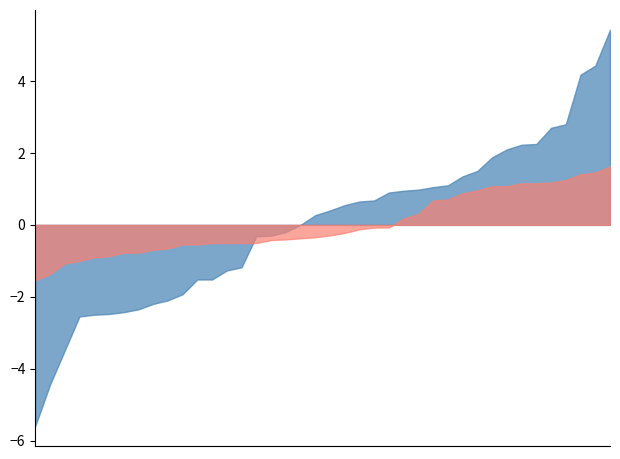

What is the greatest value displayed?

5.4